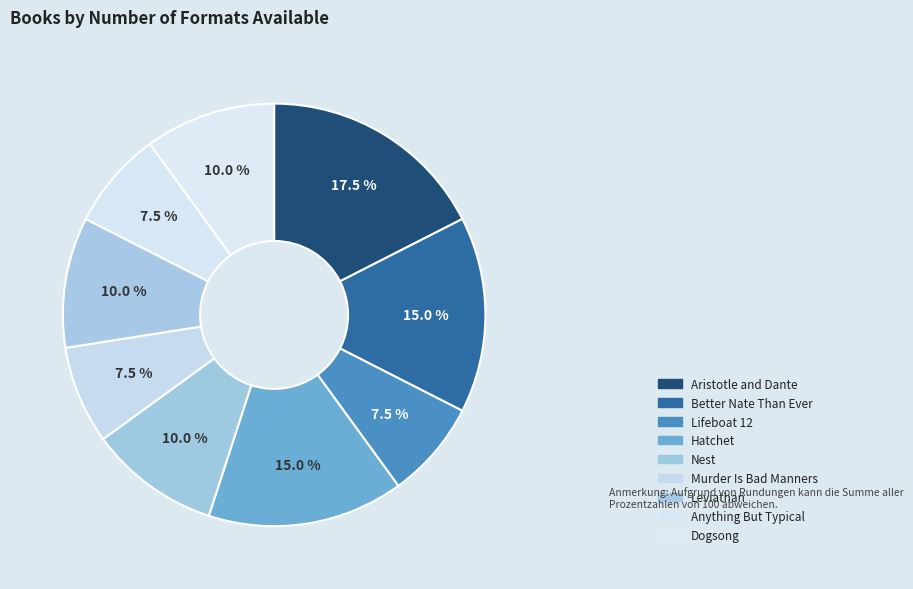

Approximately how many times larger is the value at Murder Is Bad Manners compared to Nest?

0.8